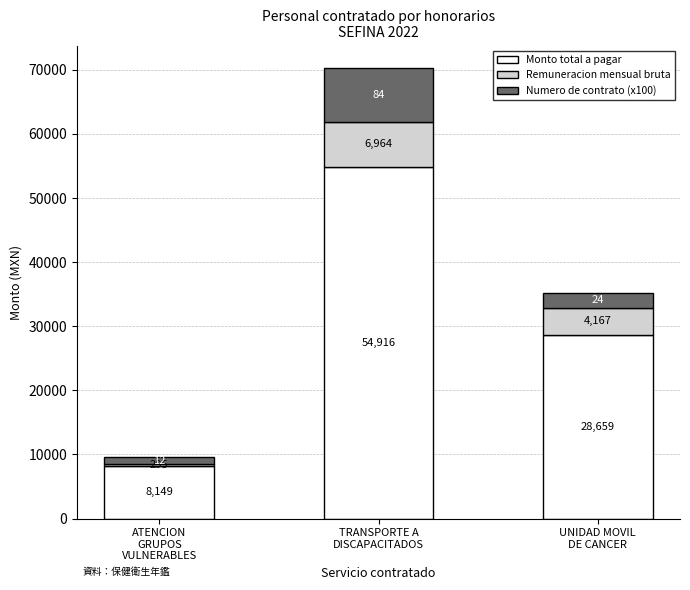

What is the lowest value of the Monto total a pagar series?

8148.7